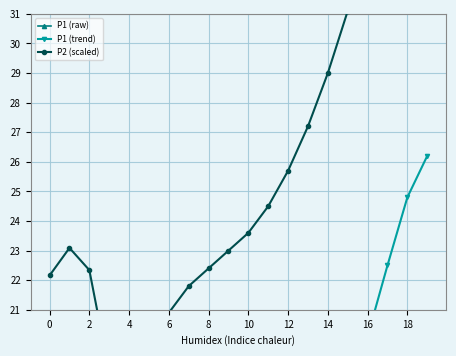

Is the value of P1 (trend) at 4 greater than the value of P2 (scaled) at 4?

No